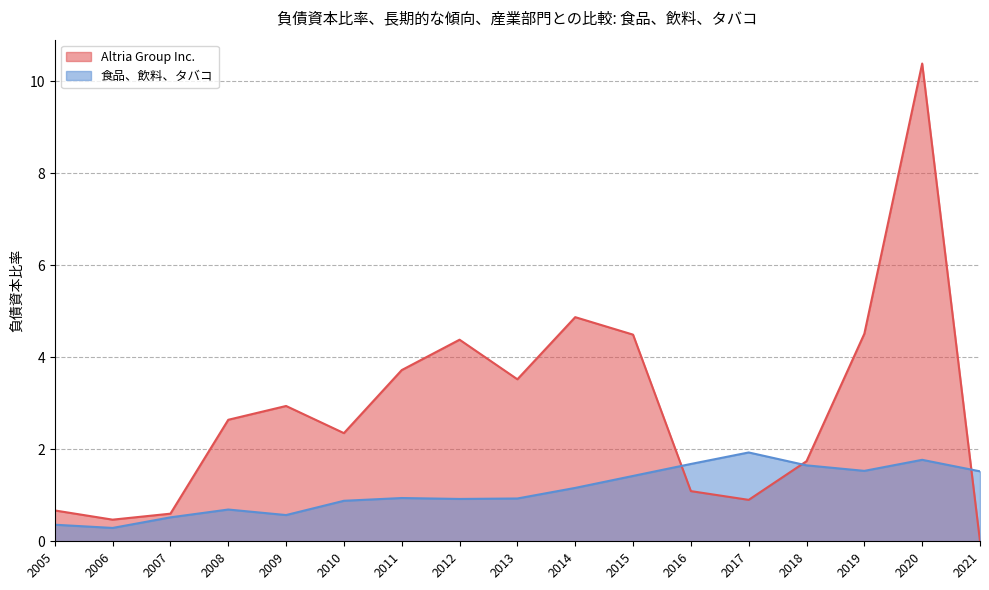

Where is the first local minimum for Altria Group Inc.?

2006